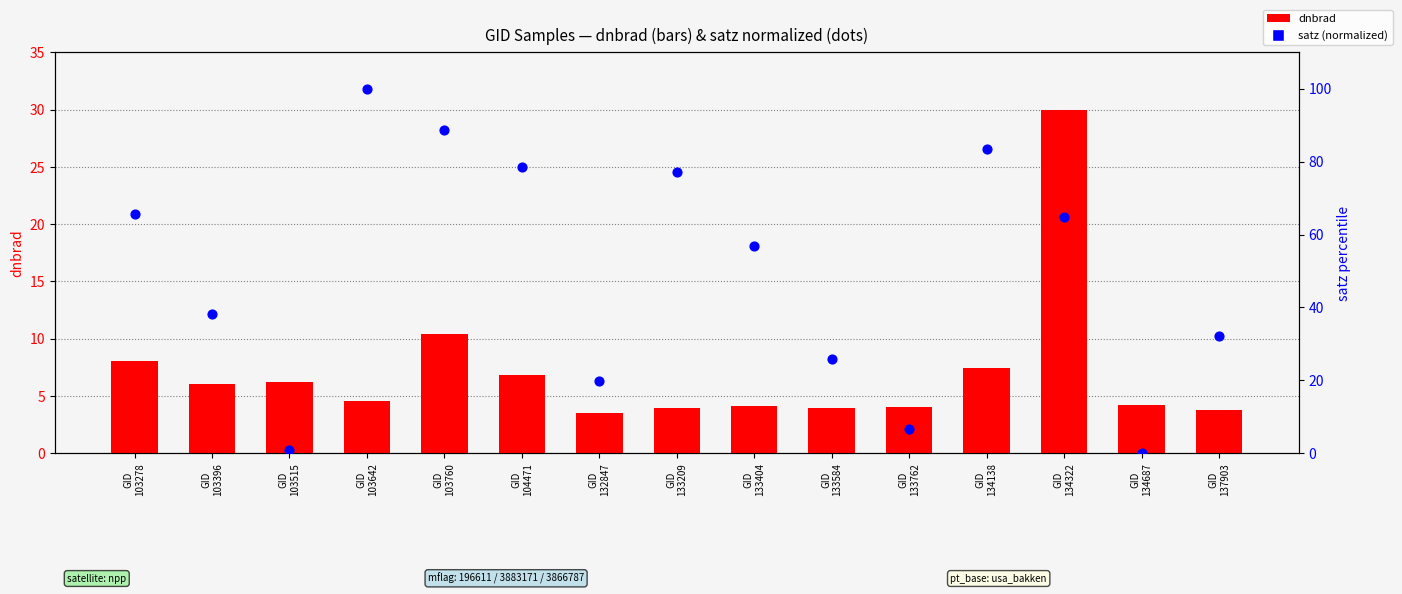

At how many categories does at least one series exceed 28?

10